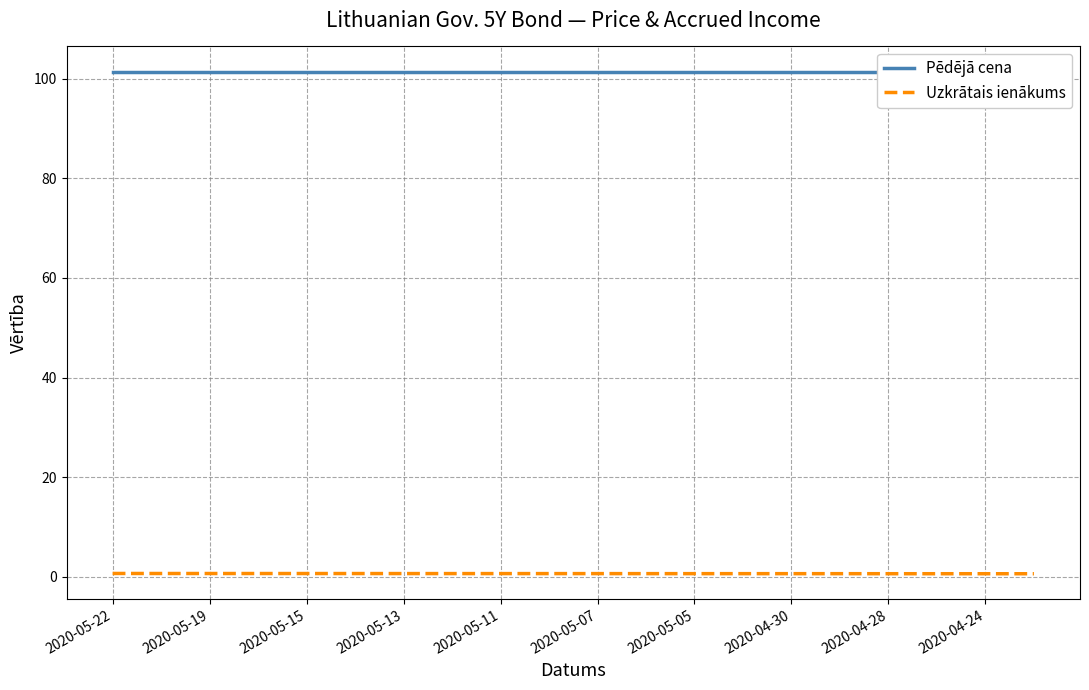

True or false: Uzkrātais ienākums has a value of 0.7 at 2020-05-19.

True